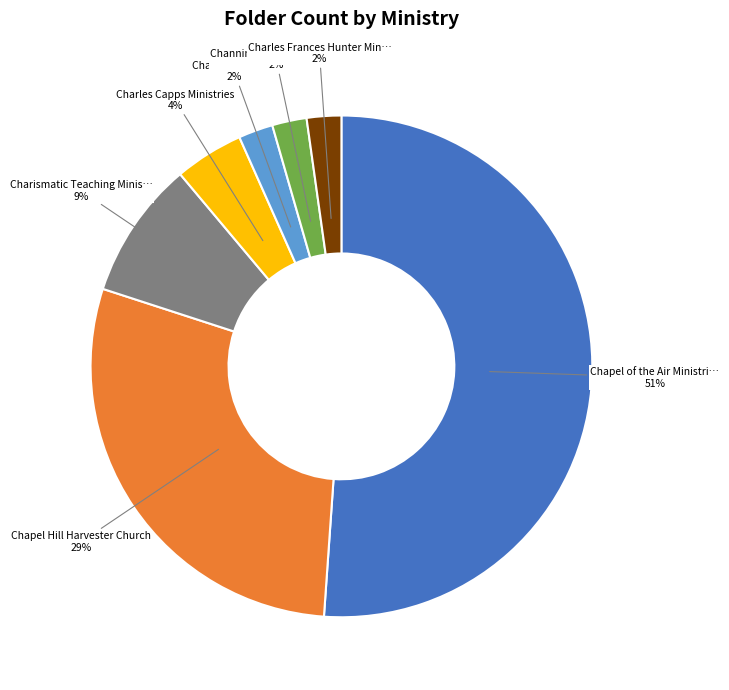

Is there a majority slice in this chart?

Yes